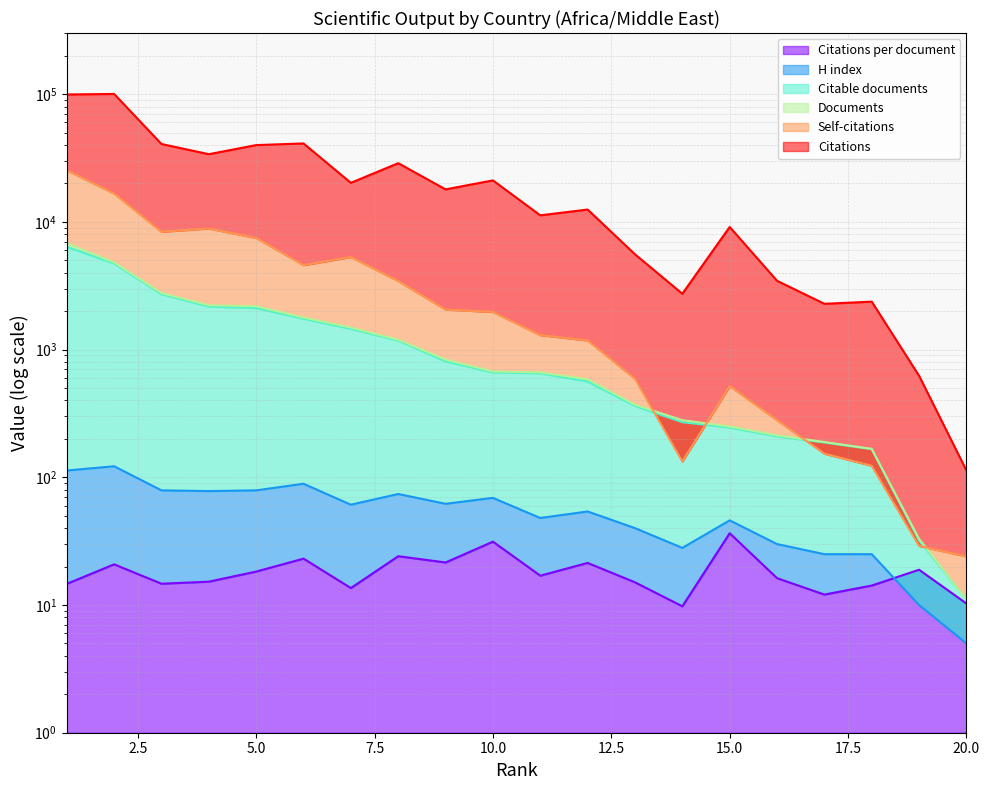

Reading left to right, list all the values displayed in this chart.

Documents: 1=6790.0	2=4818.0	3=2771.0	4=2224.0	5=2184.0	6=1782.0	7=1488.0	8=1195.0	9=834.0	10=674.0	11=663.0	12=585.0	13=370.0	14=280.0	15=250.0	16=213.0	17=189.0	18=167.0	19=33.0	20=11.0
Citable documents: 1=6377.0	2=4723.0	3=2713.0	4=2173.0	5=2112.0	6=1745.0	7=1453.0	8=1177.0	9=809.0	10=662.0	11=652.0	12=562.0	13=362.0	14=270.0	15=245.0	16=209.0	17=187.0	18=166.0	19=32.0	20=11.0
Citations: 1=99401.0	2=100312.0	3=40689.0	4=33862.0	5=39902.0	6=41103.0	7=20199.0	8=28800.0	9=17956.0	10=21115.0	11=11248.0	12=12487.0	13=5571.0	14=2736.0	15=9118.0	16=3455.0	17=2282.0	18=2372.0	19=623.0	20=113.0
Self-citations: 1=25314.0	2=16658.0	3=8360.0	4=8870.0	5=7475.0	6=4583.0	7=5305.0	8=3441.0	9=2055.0	10=1970.0	11=1297.0	12=1178.0	13=591.0	14=133.0	15=518.0	16=280.0	17=153.0	18=123.0	19=29.0	20=24.0
Citations per document: 1=14.6	2=20.8	3=14.7	4=15.2	5=18.3	6=23.1	7=13.6	8=24.1	9=21.5	10=31.3	11=17.0	12=21.4	13=15.1	14=9.8	15=36.5	16=16.2	17=12.1	18=14.2	19=18.9	20=10.3
H index: 1=113.0	2=122.0	3=79.0	4=78.0	5=79.0	6=89.0	7=61.0	8=74.0	9=62.0	10=69.0	11=48.0	12=54.0	13=40.0	14=28.0	15=46.0	16=30.0	17=25.0	18=25.0	19=10.0	20=5.0